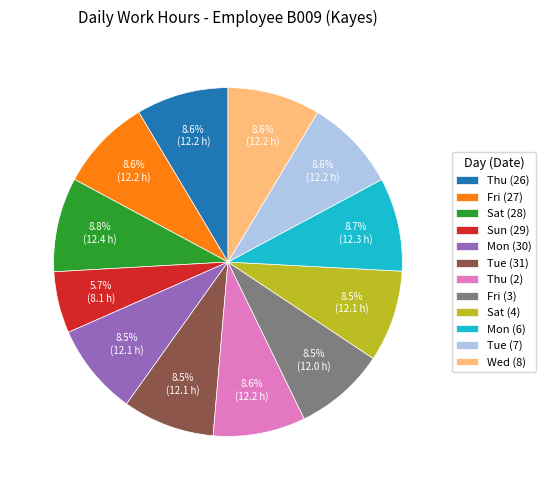

How many slices are in this pie chart?

12